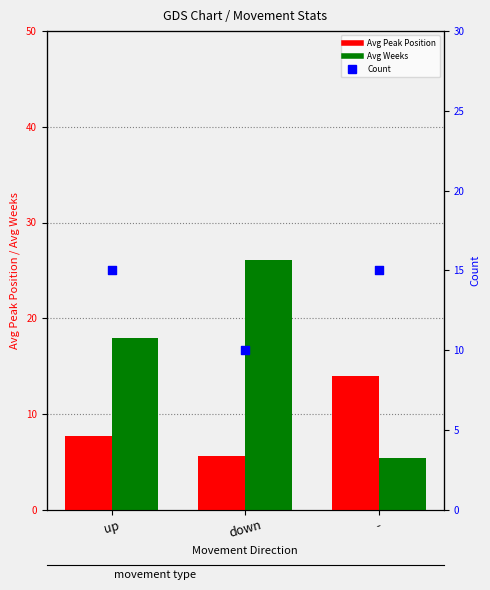

Is the value of Count at down greater than the value of Avg Weeks on Chart at down?

No